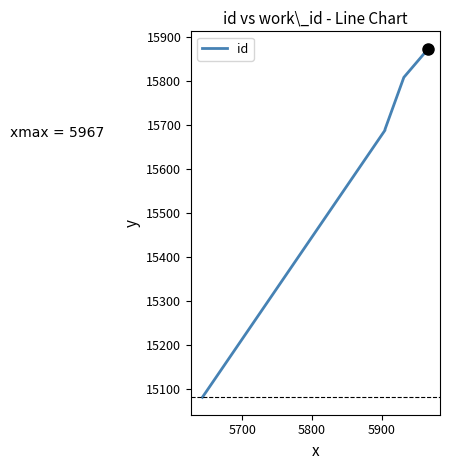

What position from the right is 5900?

3